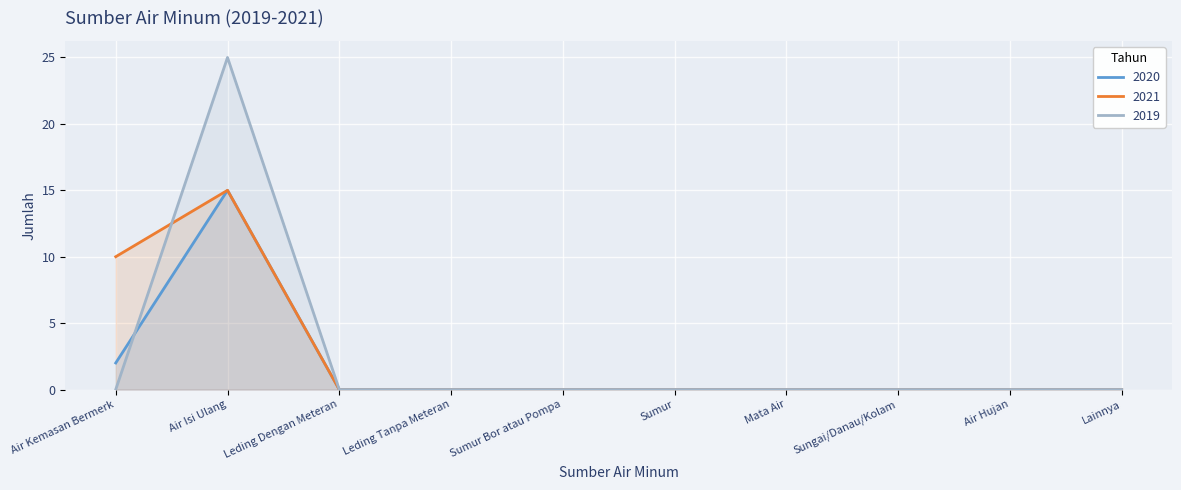

The 2021 series shows -9 at Mata Air. True or false?

False